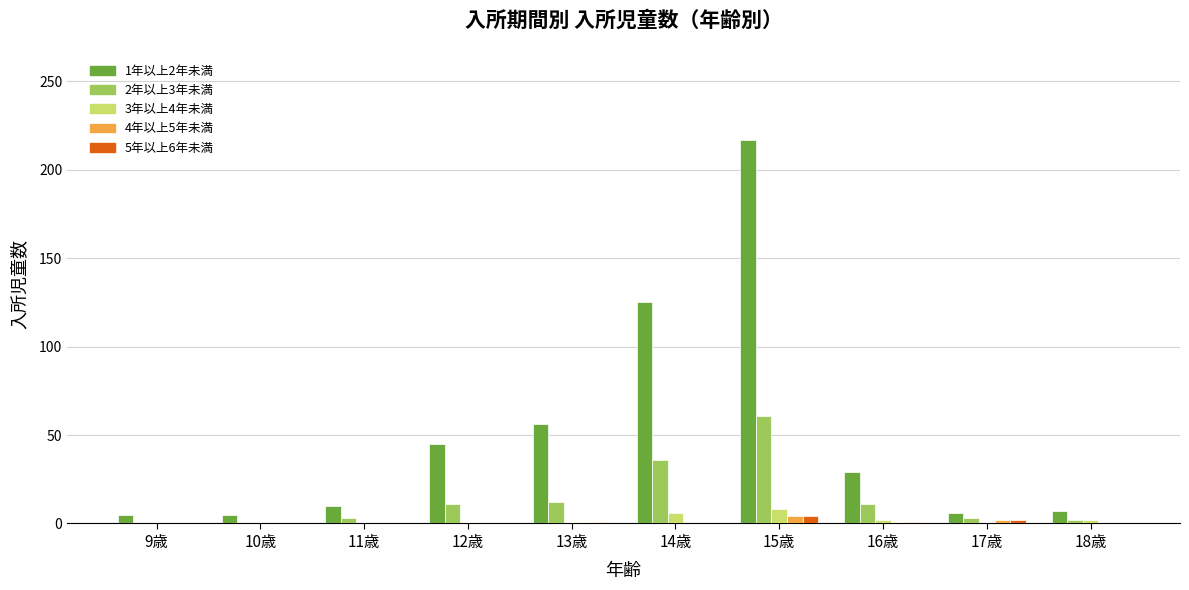

True or false: 4年以上5年未満 has a value of 0 at 9歳.

True